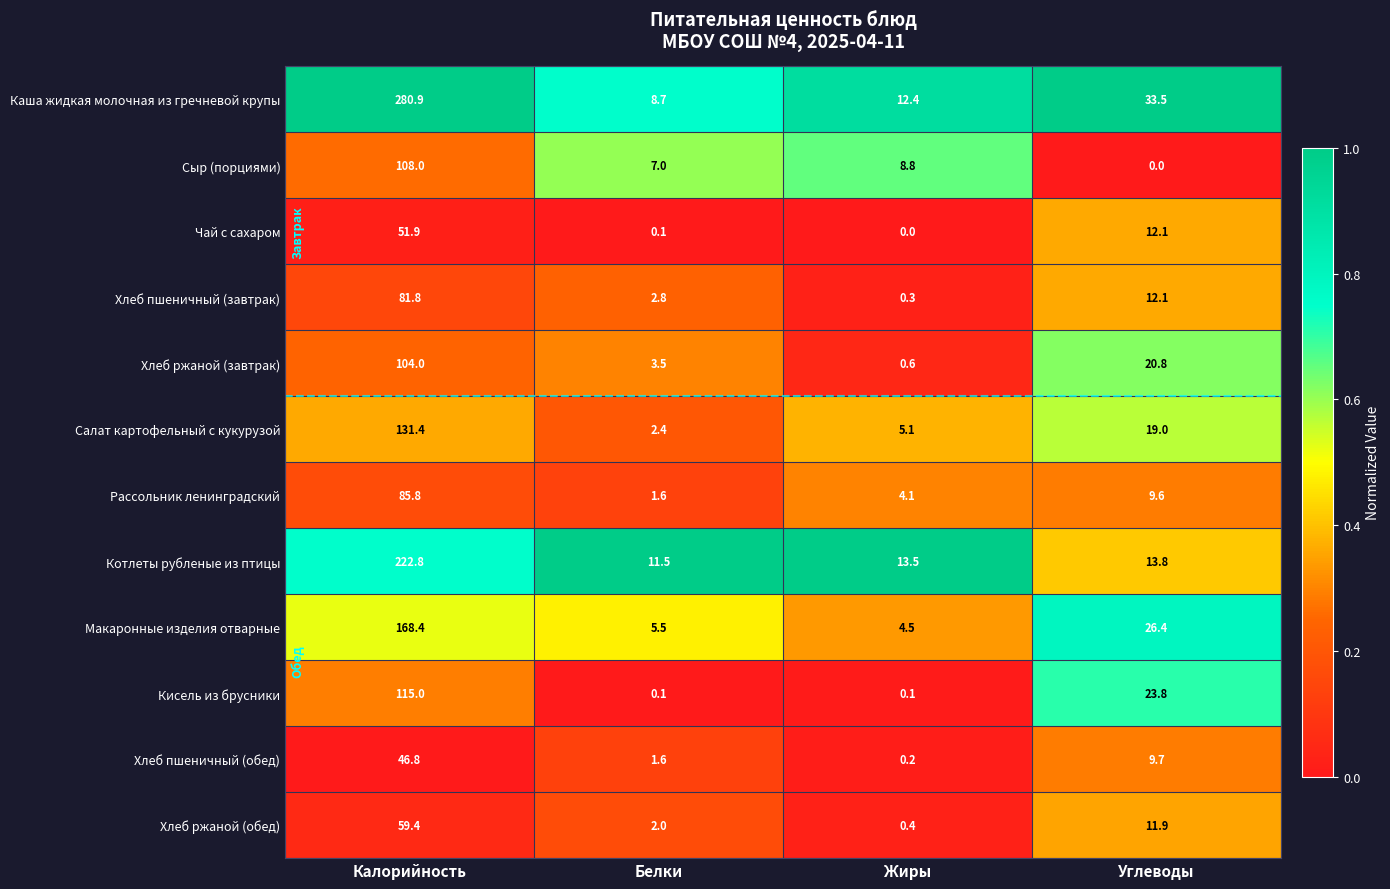

Which series changed the most between Жиры and Углеводы?

Кисель из брусники